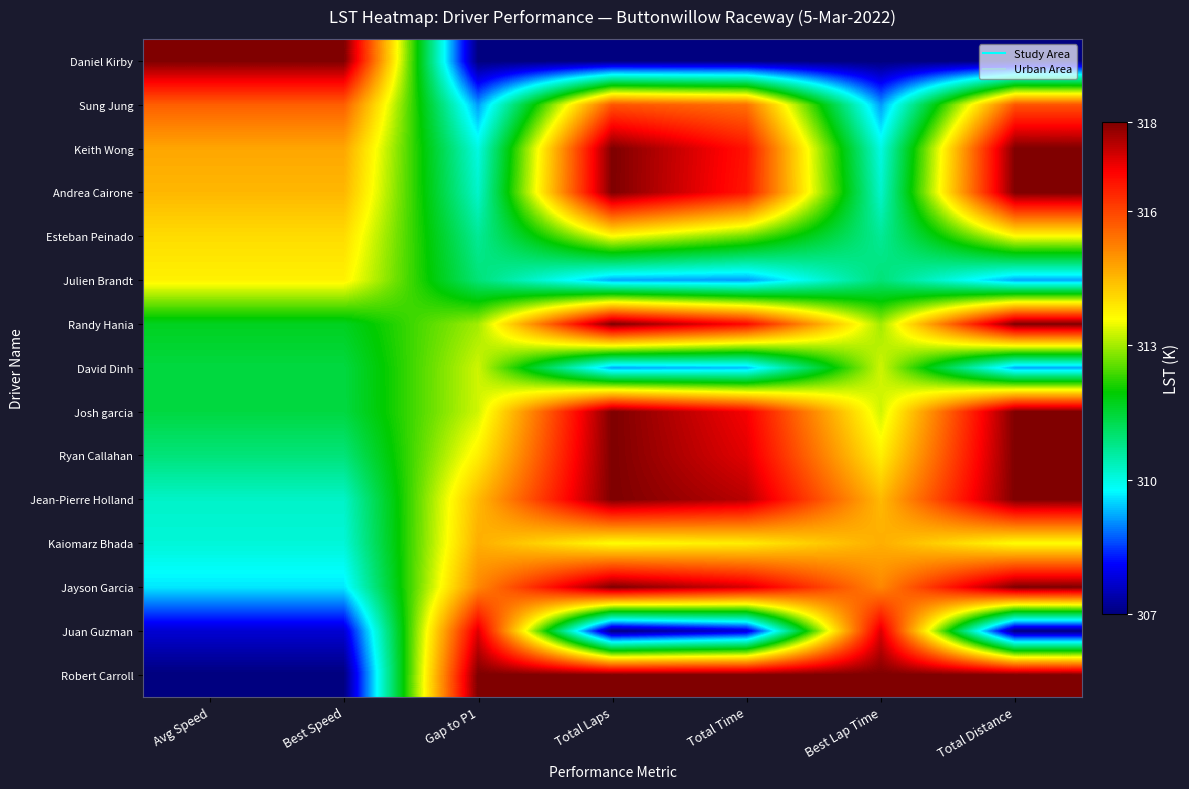

How many categories are shown in the chart?

7